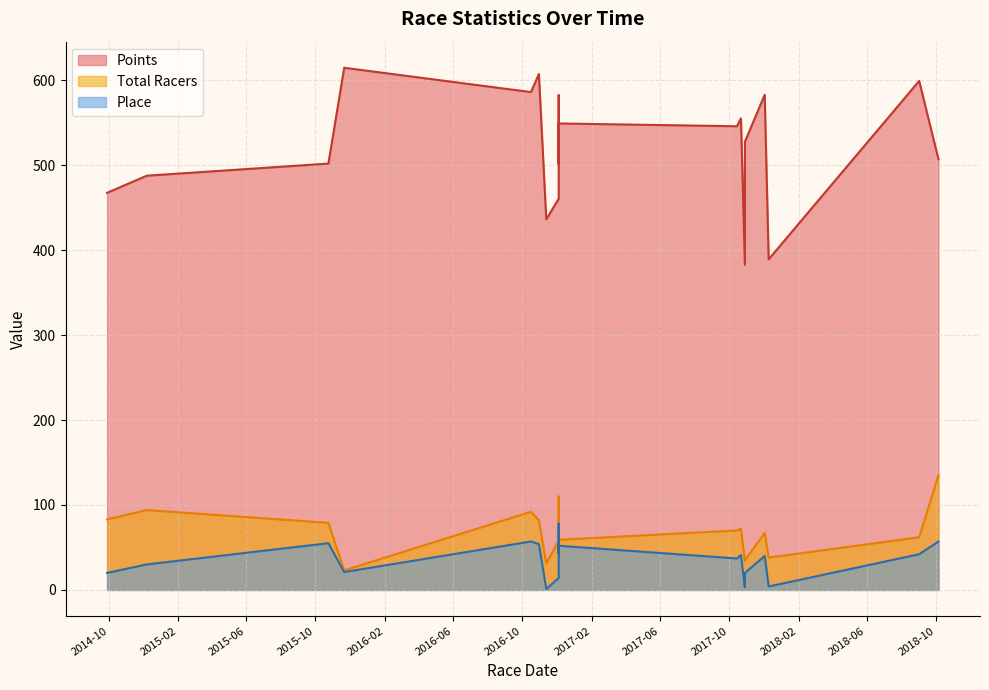

Which series has the widest spread of values?

Points